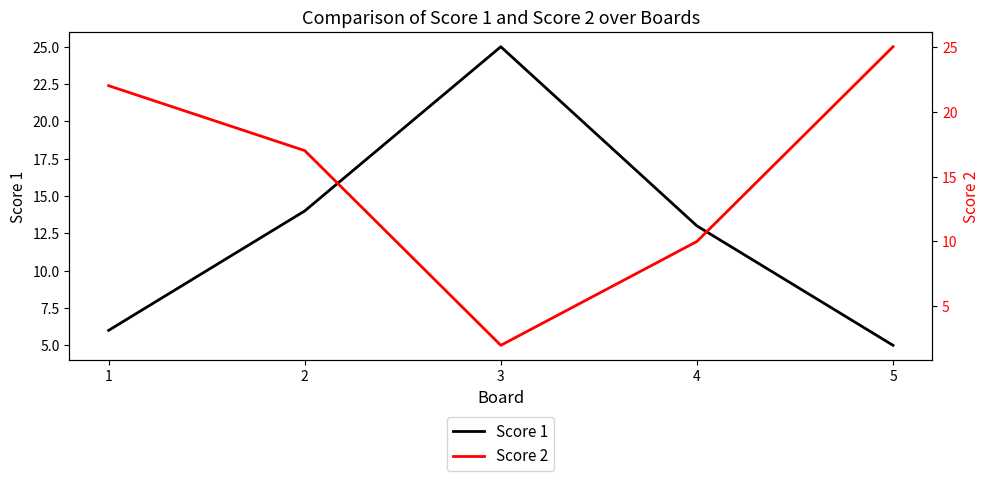

Rank the categories by Score 2 value from lowest to highest.

3, 4, 2, 1, 5